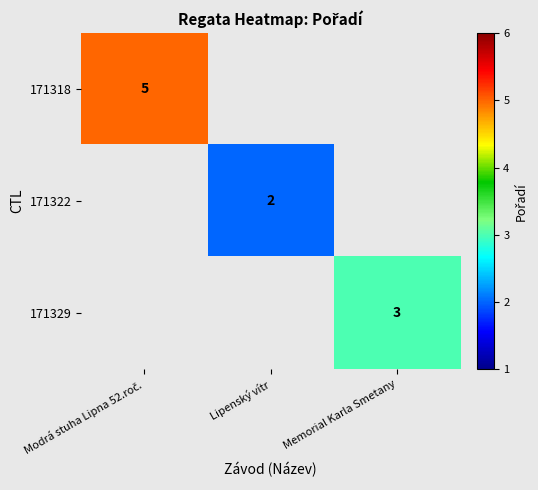

Count the number of data series in this chart.

3